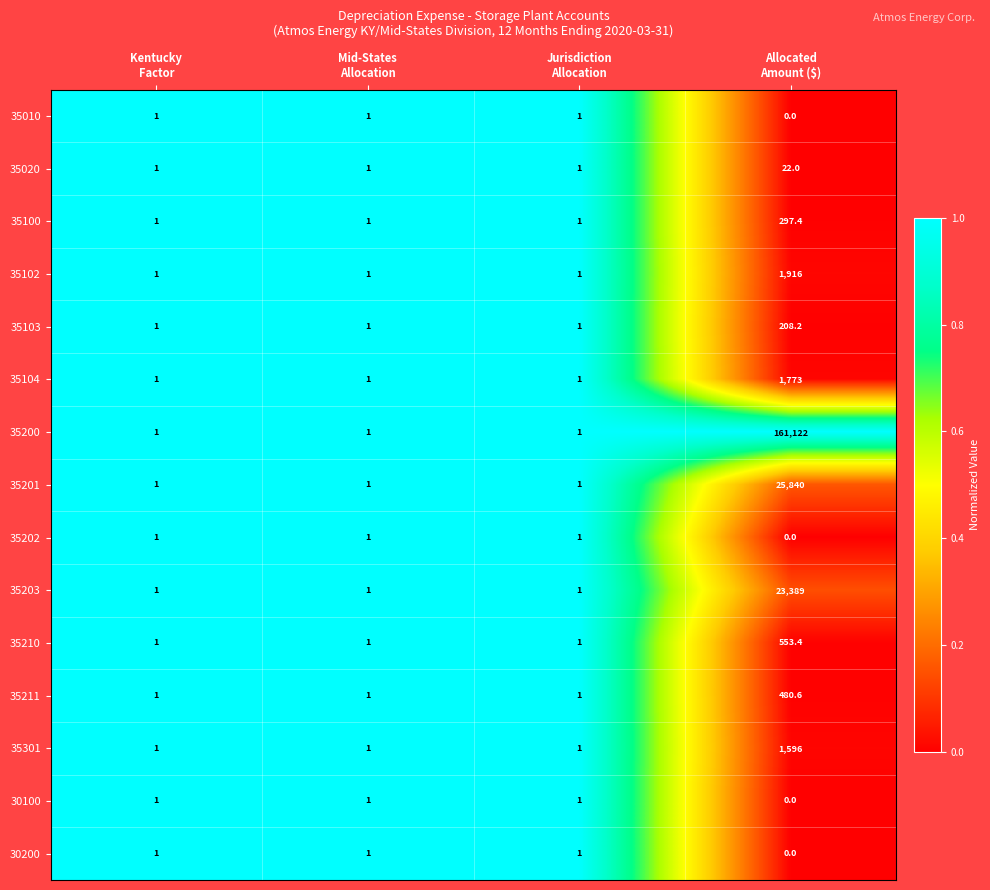

Which series has the largest range (max minus min)?

35200